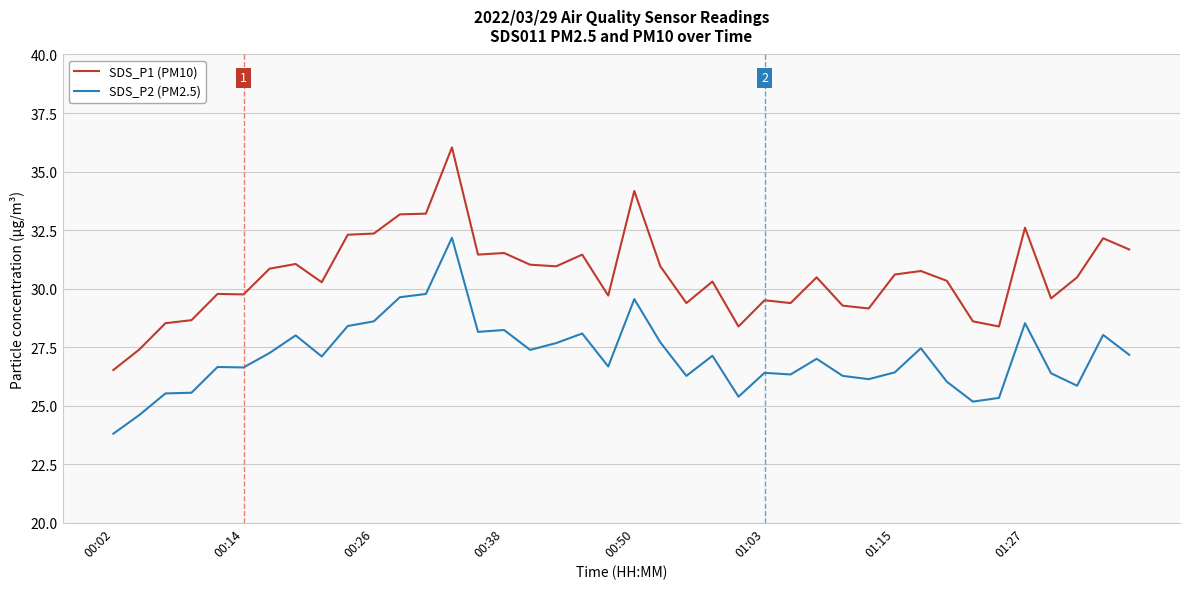

What is the maximum value for SDS_P2 (PM2.5)?

32.2